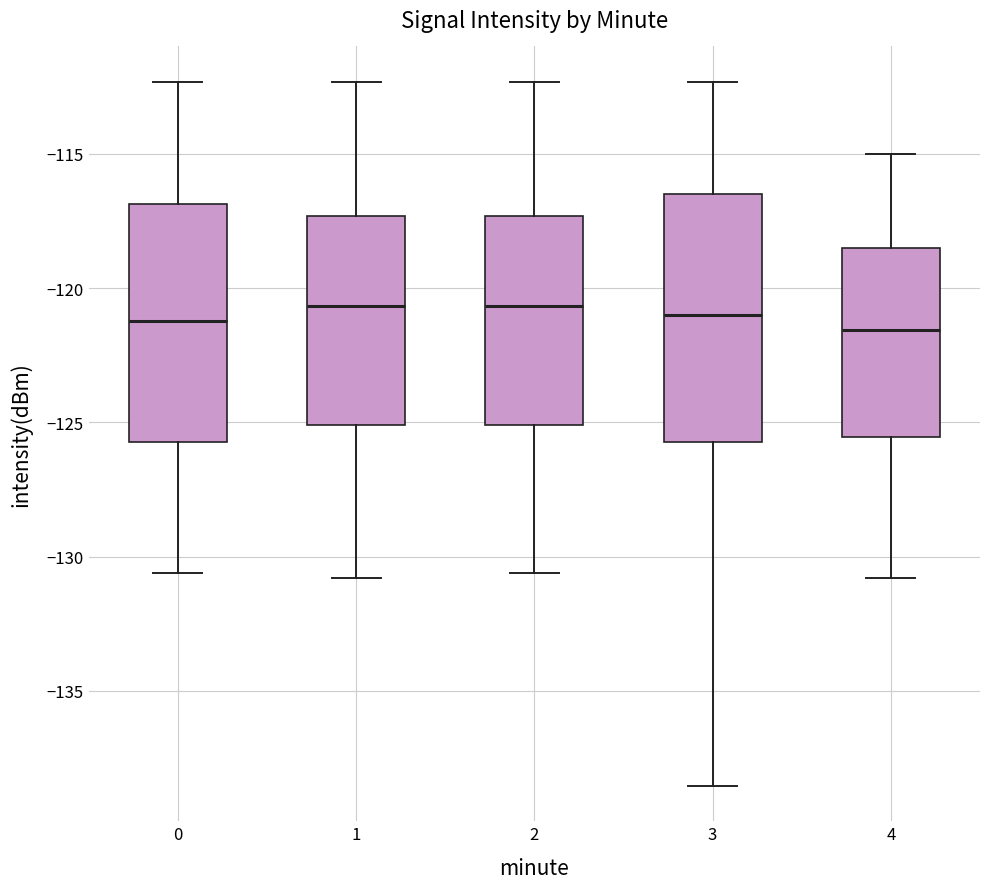

Reading left to right, transcribe this box plot: for each box, give where its median line is, the range the box spans, and where its two whiskers end, as read against the y-axis. The values are not printed on the chart, so give them approximately, as read against the axis.

0: median -121.0, box -125.5 to -117.0, whiskers -130.5 to -112.5
1: median -120.5, box -125.0 to -117.5, whiskers -131.0 to -112.5
2: median -120.5, box -125.0 to -117.5, whiskers -130.5 to -112.5
3: median -121.0, box -125.5 to -116.5, whiskers -138.5 to -112.5
4: median -121.5, box -125.5 to -118.5, whiskers -131.0 to -115.0